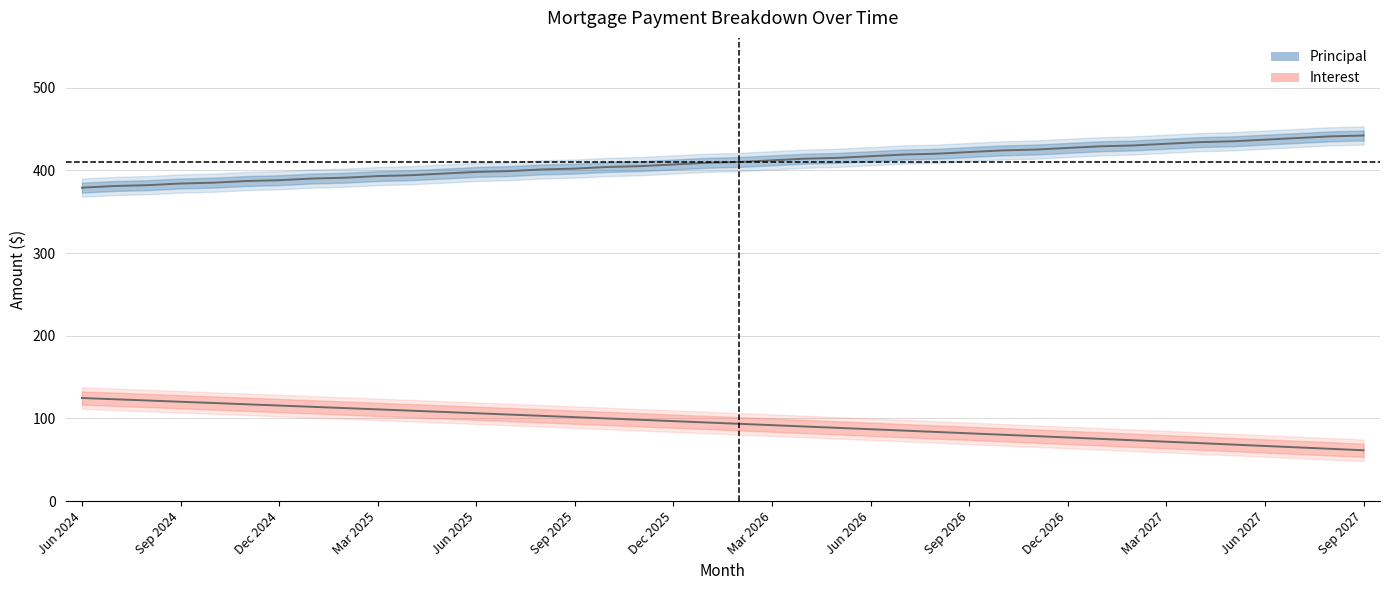

Which series has the largest total across all categories?

Principal